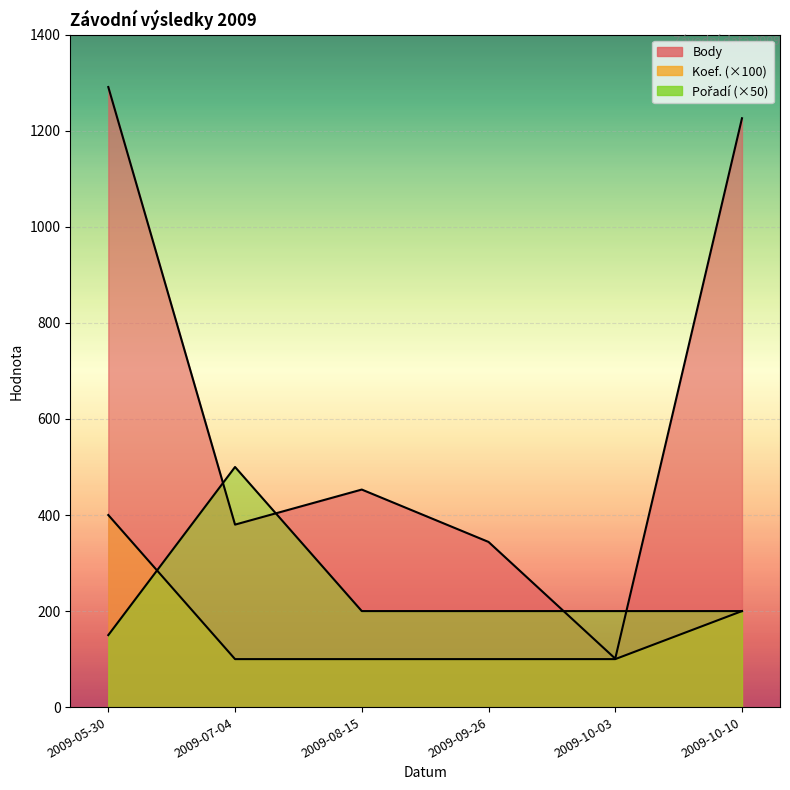

What is the approximate value of Pořadí at 2009-09-26?

200